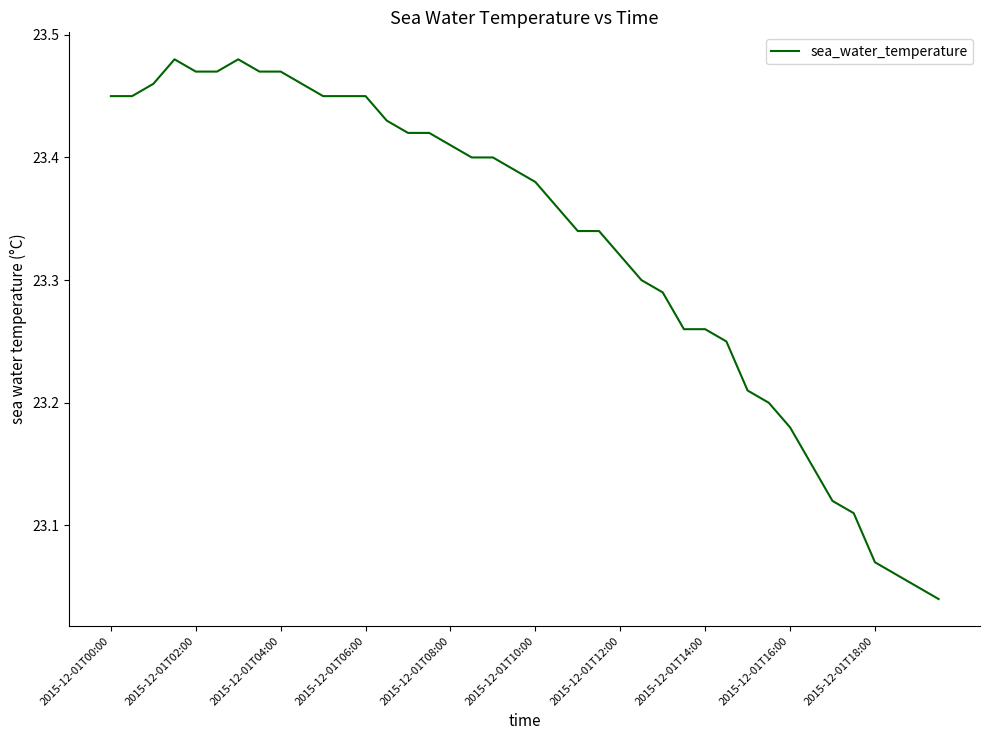

Between 2015-12-01T16:00 and 2015-12-01T12:00, which is larger?

2015-12-01T12:00